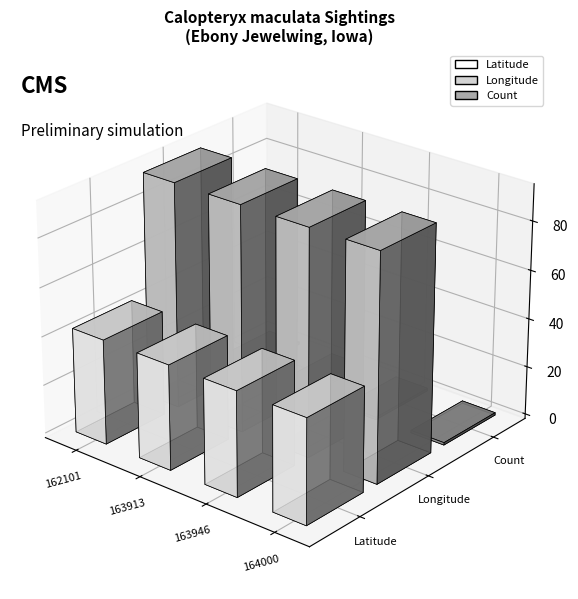

Are the bars grouped side by side (vs. stacked)?

Yes